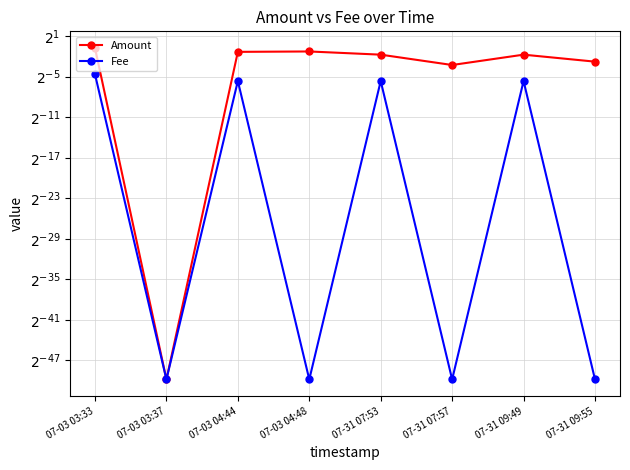

What is the label of the 6th point from the left?

07-31 07:57